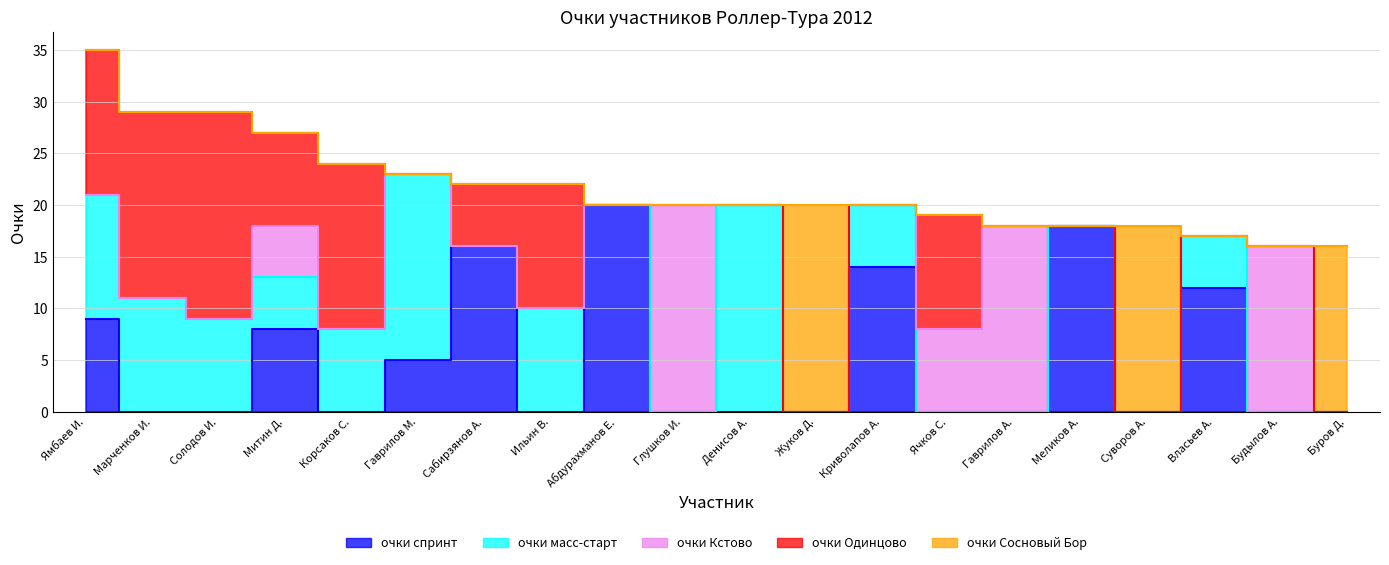

How many intersections are there between очки спринт and очки Кстово?

4